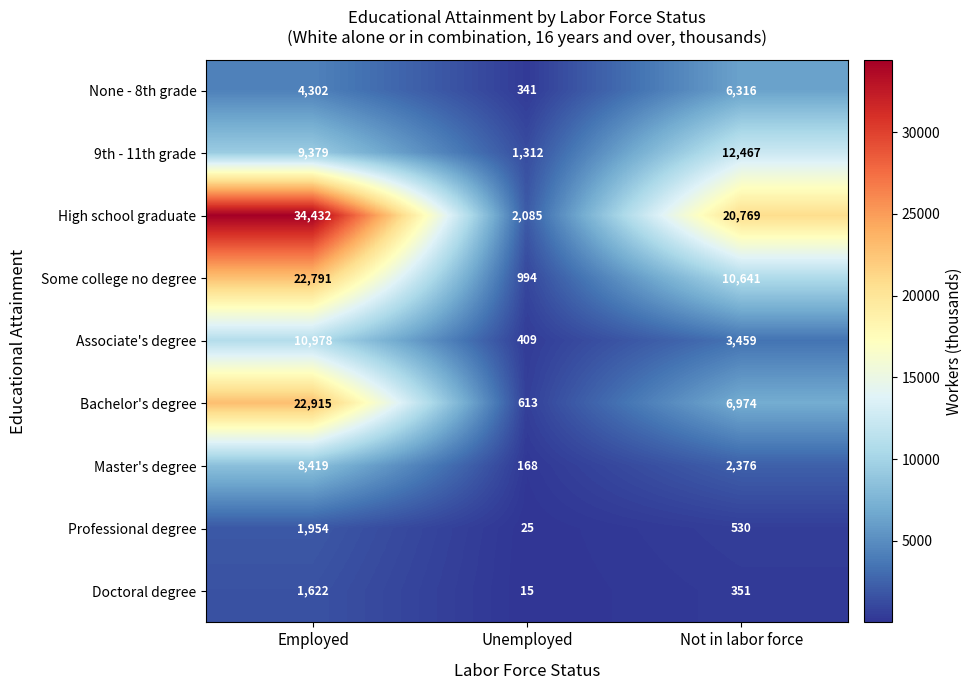

At Unemployed, list the series in order from smallest to largest.

Doctoral degree, Professional degree, Master's degree, None - 8th grade, Associate's degree, Bachelor's degree, Some college no degree, 9th - 11th grade, High school graduate